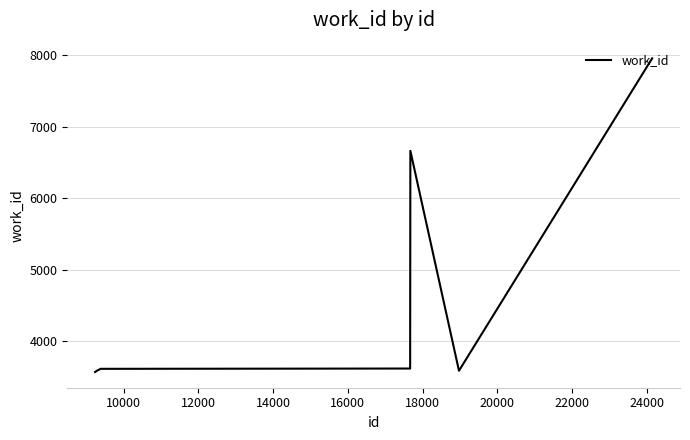

What is the average value?

4334